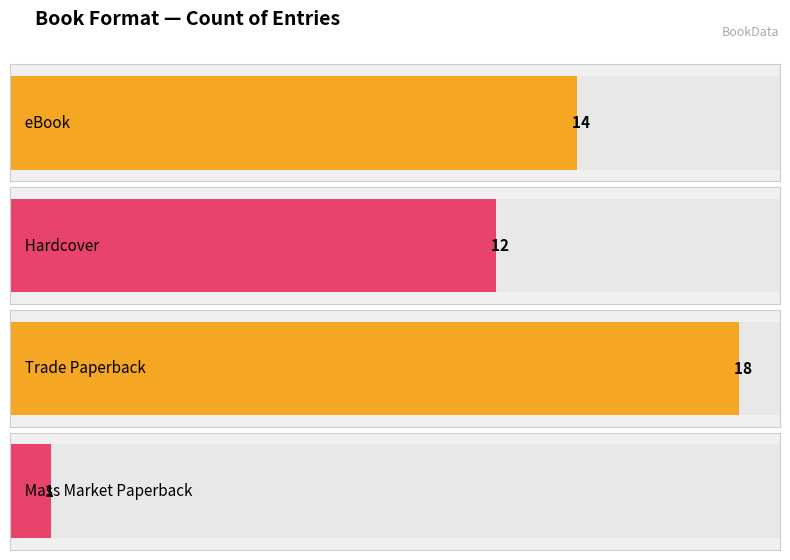

What position from the left is Hardcover?

2